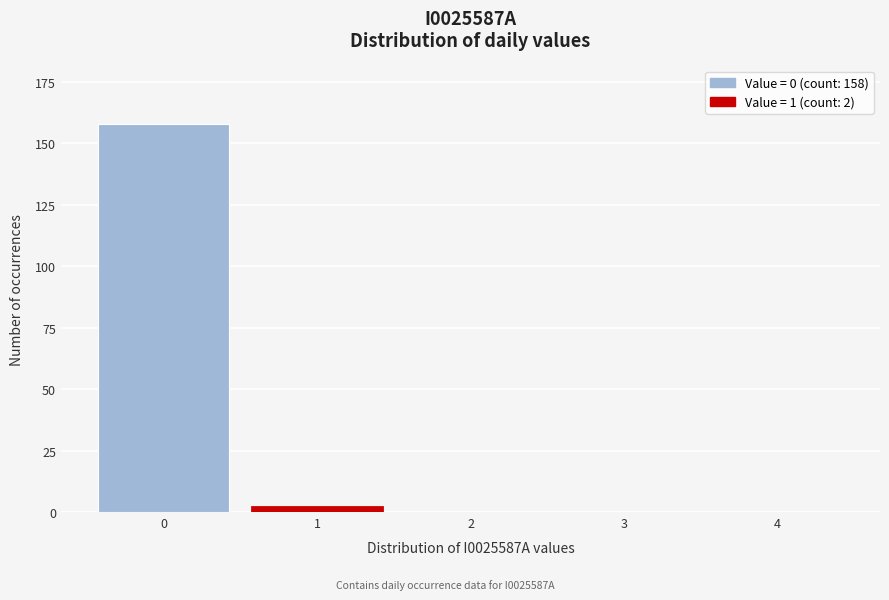

Reading right to left, list all the values displayed in this chart.

4=0	3=0	2=0	1=2	0=158